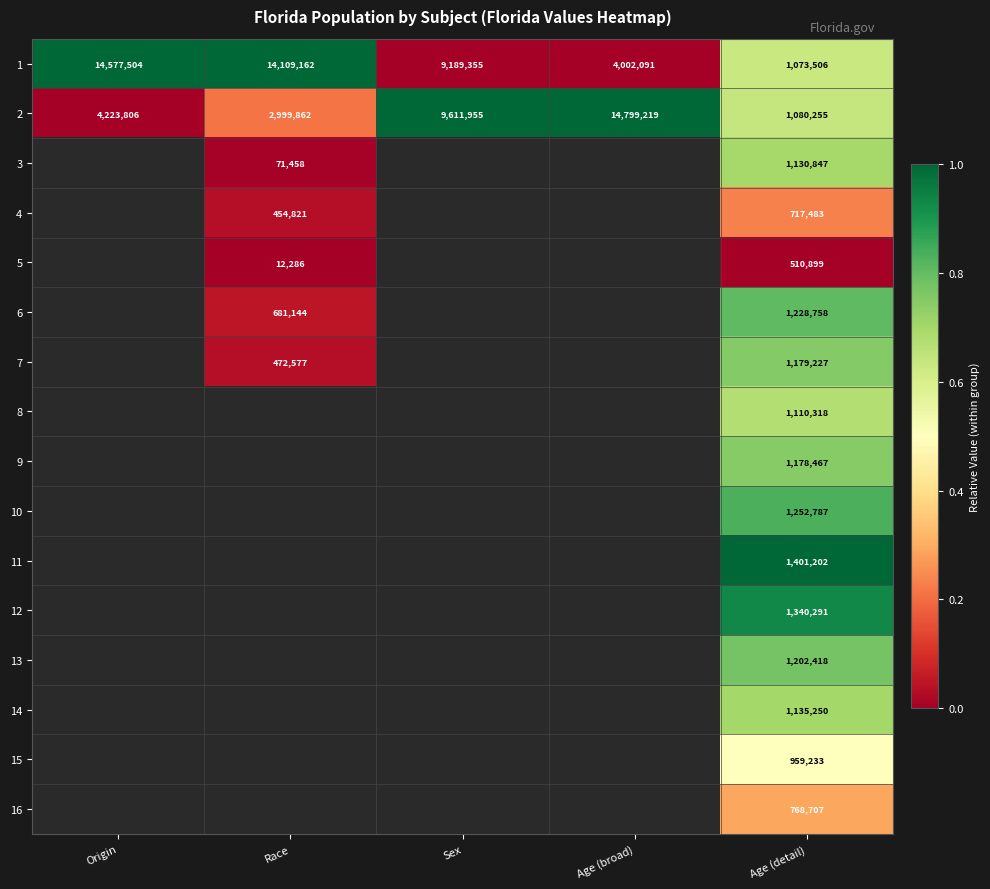

What is the difference between the 1 values at Sex and Race?

4919807